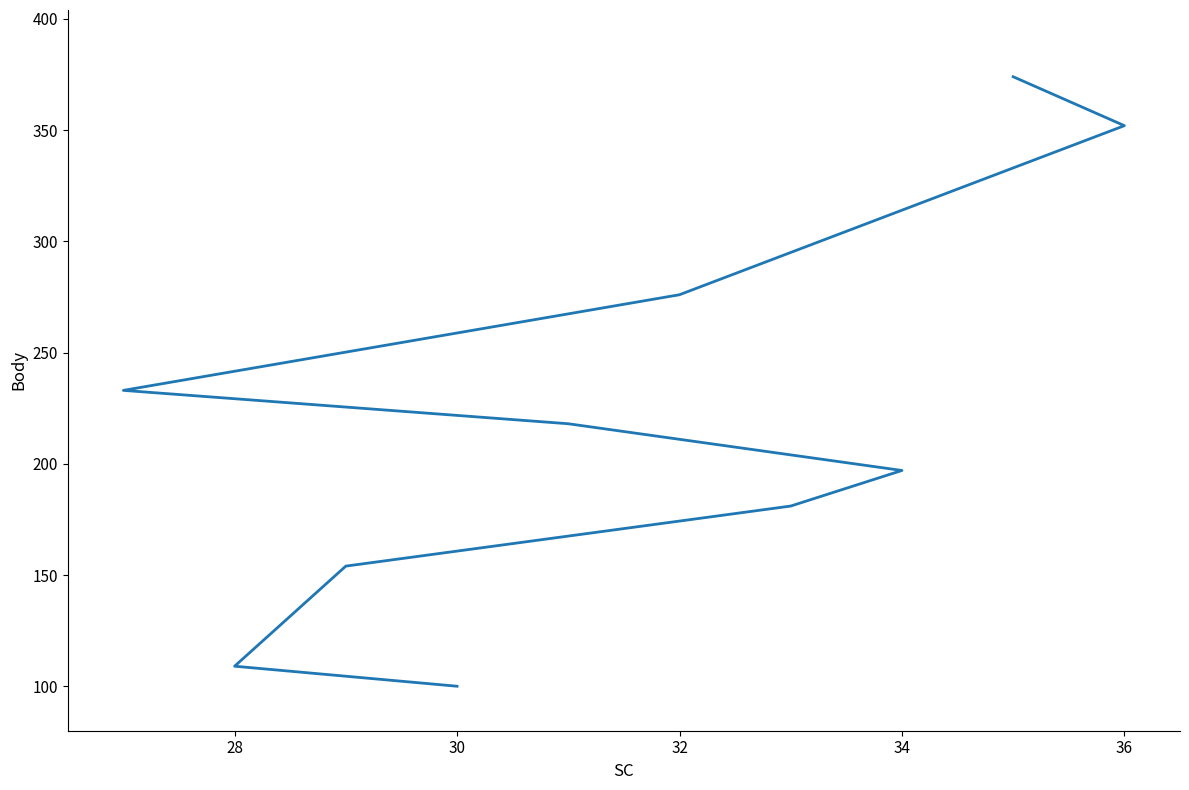

What is the difference between the maximum and minimum values?

274